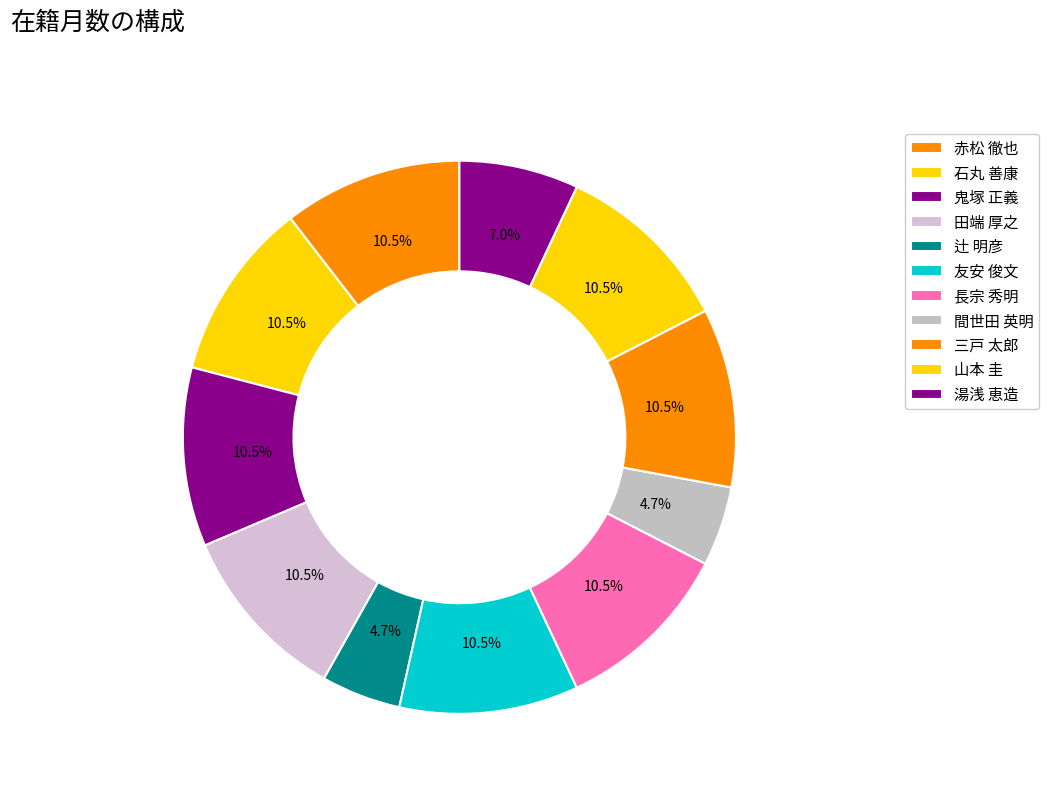

Which slice is the smallest?

辻 明彦